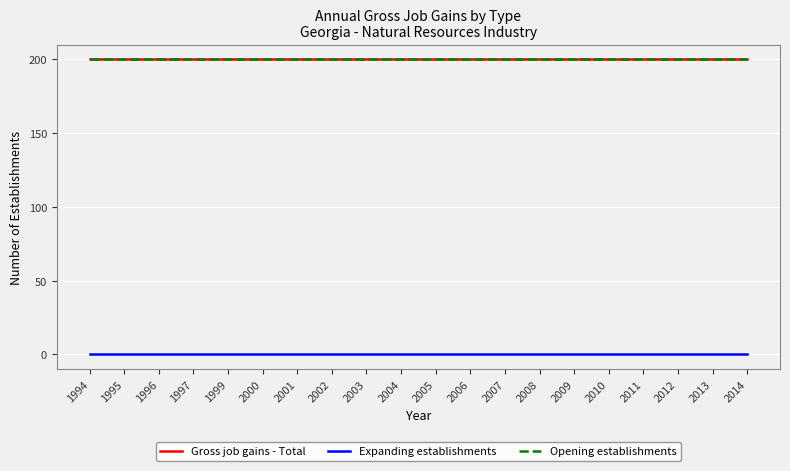

At 1997, list the series in order from largest to smallest.

Gross job gains - Total, Opening establishments, Expanding establishments